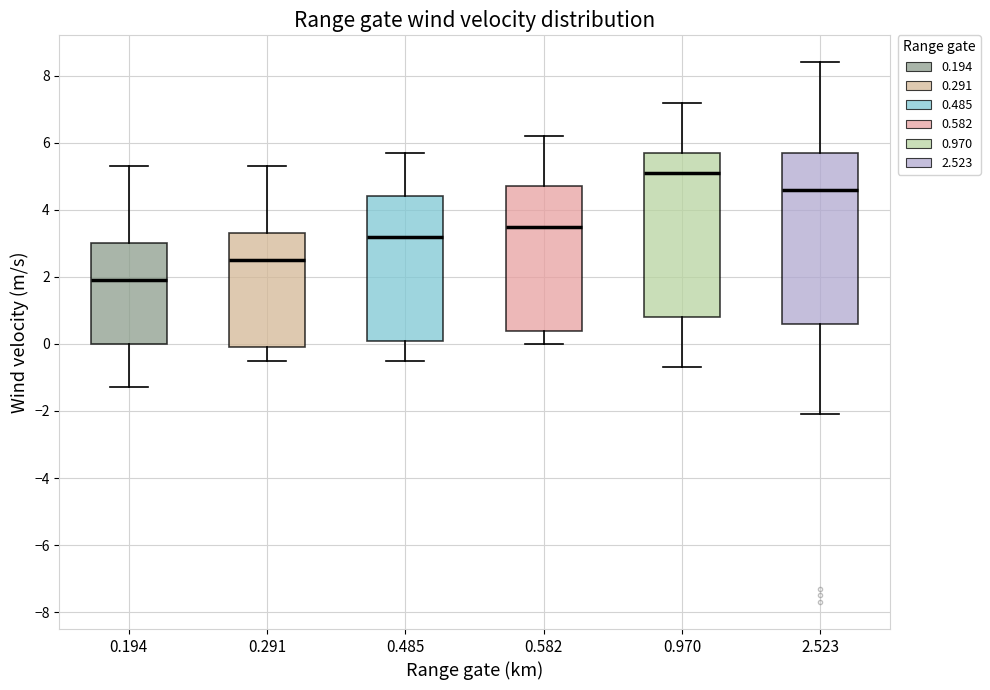

Reading left to right, read every box against the y-axis: the position of its median line, the range the box covers, and the ends of its whiskers. The values are not printed on the chart, so give them approximately, as read against the axis.

0.194: median 2.0, box 0.0 to 3.0, whiskers -1.2 to 5.4
0.291: median 2.6, box 0.0 to 3.4, whiskers -0.4 to 5.4
0.485: median 3.2, box 0.2 to 4.4, whiskers -0.4 to 5.8
0.582: median 3.6, box 0.4 to 4.8, whiskers 0.0 to 6.2
0.970: median 5.2, box 0.8 to 5.8, whiskers -0.6 to 7.2
2.523: median 4.6, box 0.6 to 5.8, whiskers -2.0 to 8.4